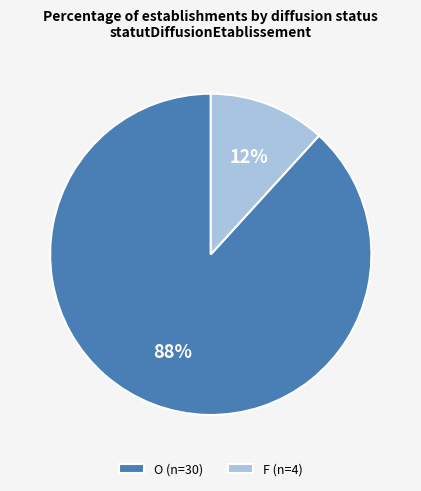

Does O account for over 50% of the chart?

Yes